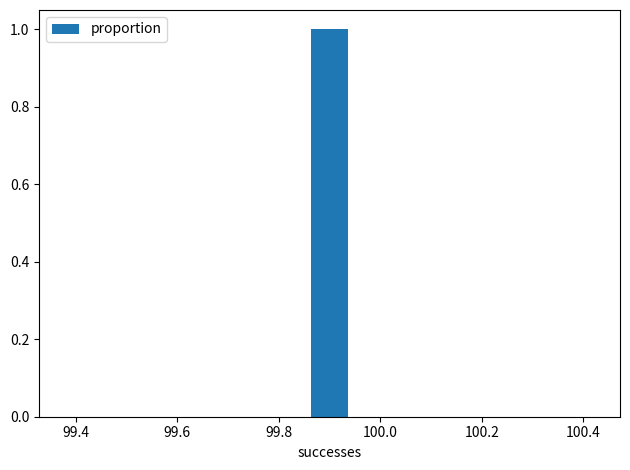

Which range on the x-axis has the tallest bar?

99.86 to 99.94